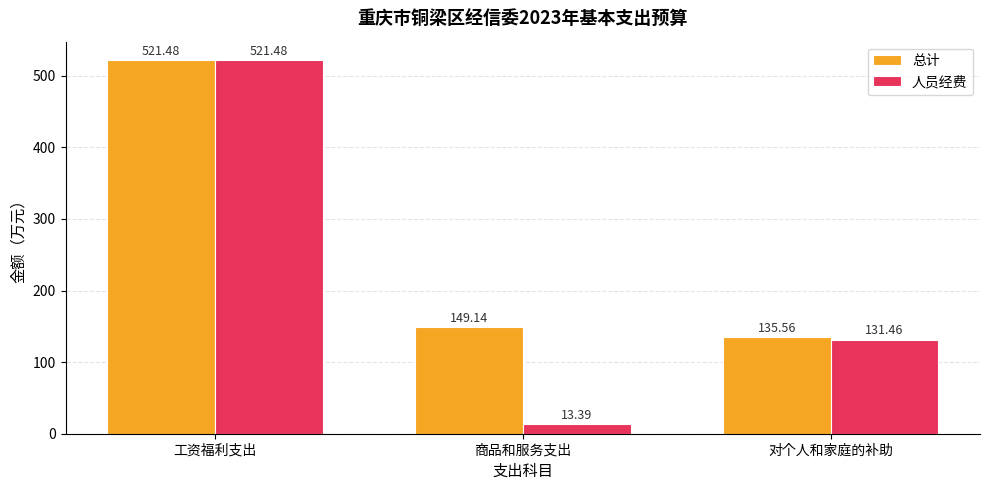

What is the label of the 2nd bar from the left?

商品和服务支出